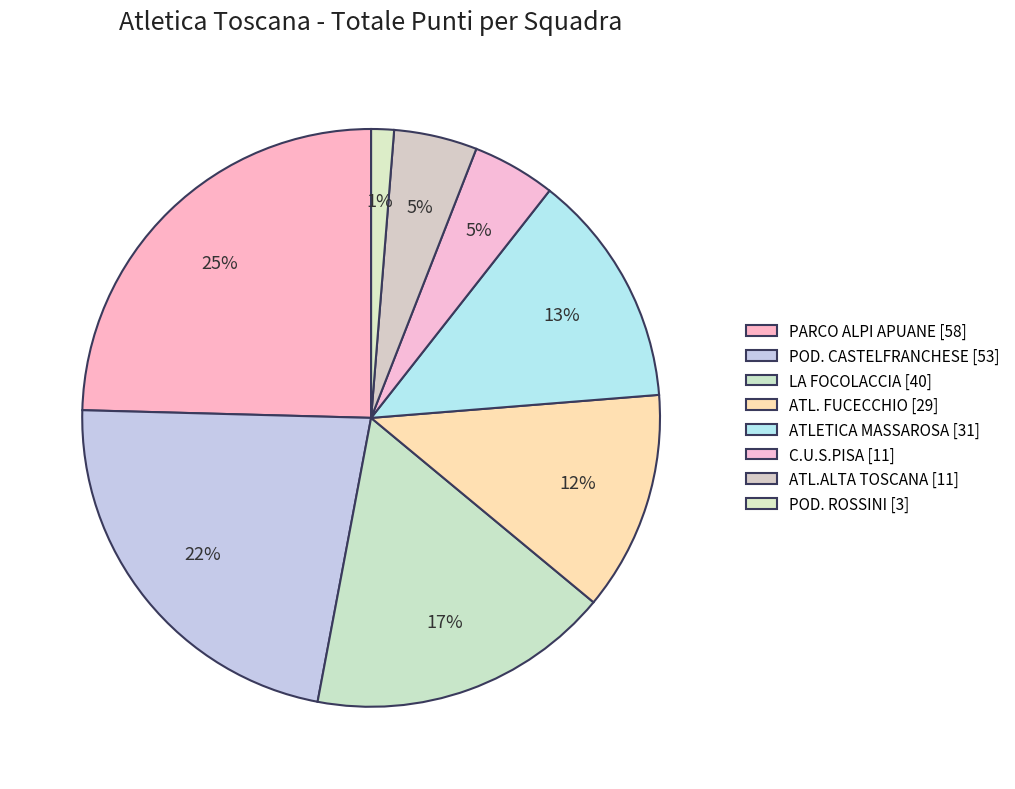

How many segments does this pie chart have?

8